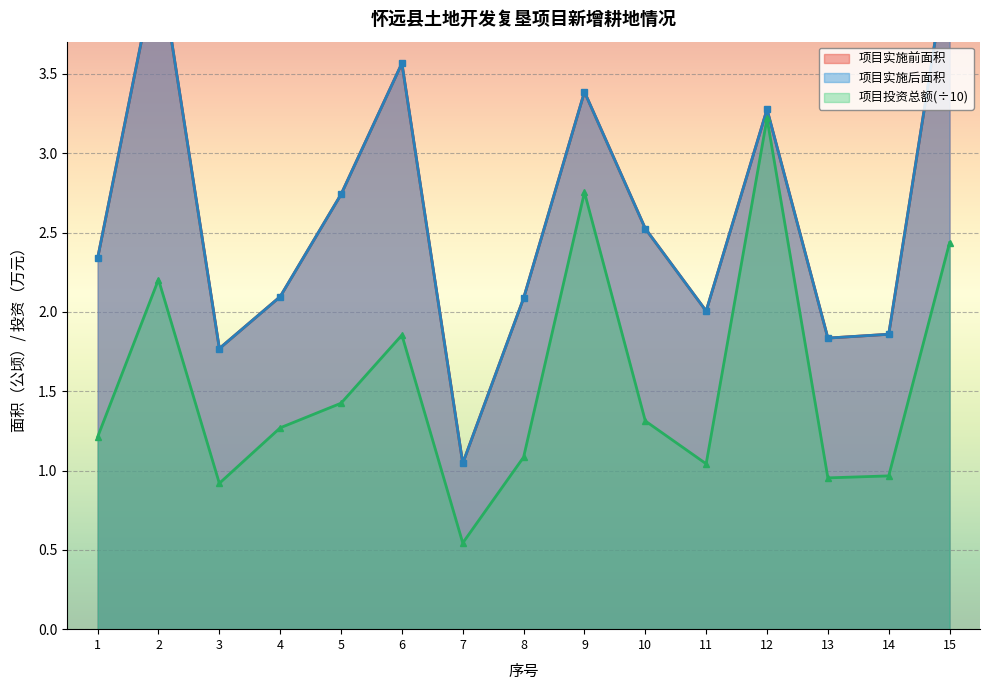

Rank the categories by 项目投资总额 value from highest to lowest.

12, 9, 15, 2, 6, 5, 10, 4, 1, 8, 11, 14, 13, 3, 7